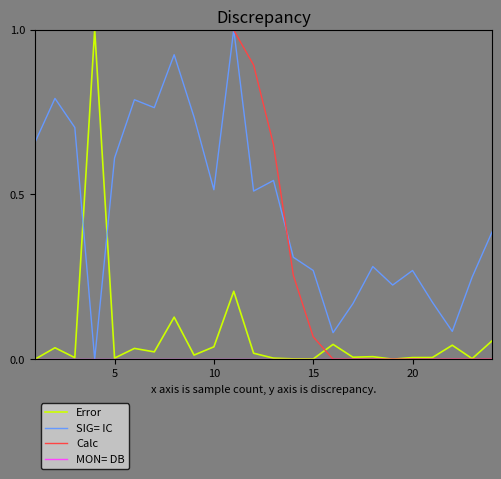

What is the highest value of the SIG= IC series?

1.0